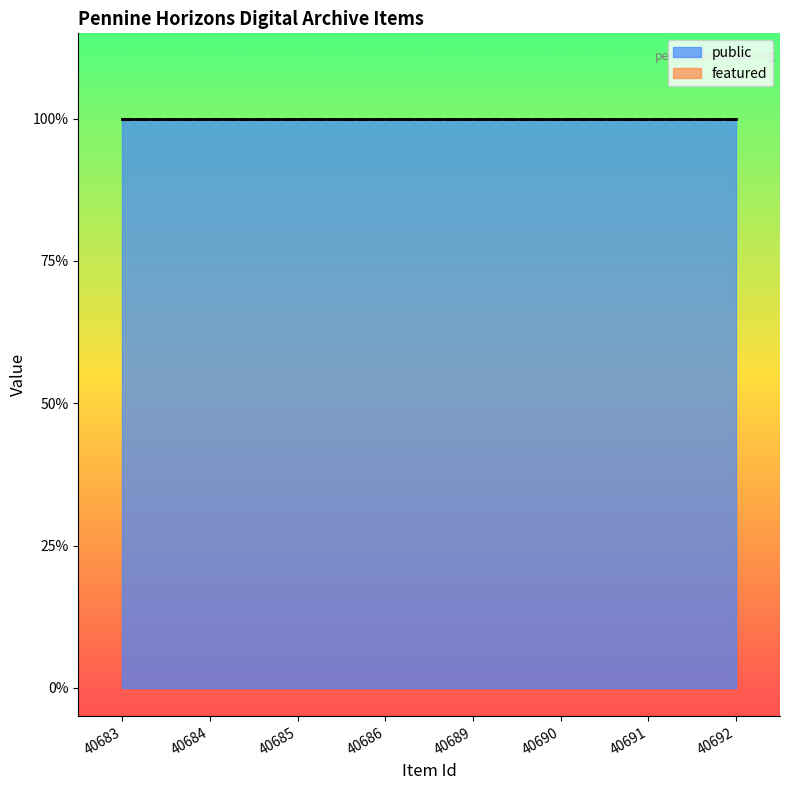

Reading left to right, extract all data points from this chart.

public: 1	1	1	1	1	1	1	1
featured: 0	0	0	0	0	0	0	0